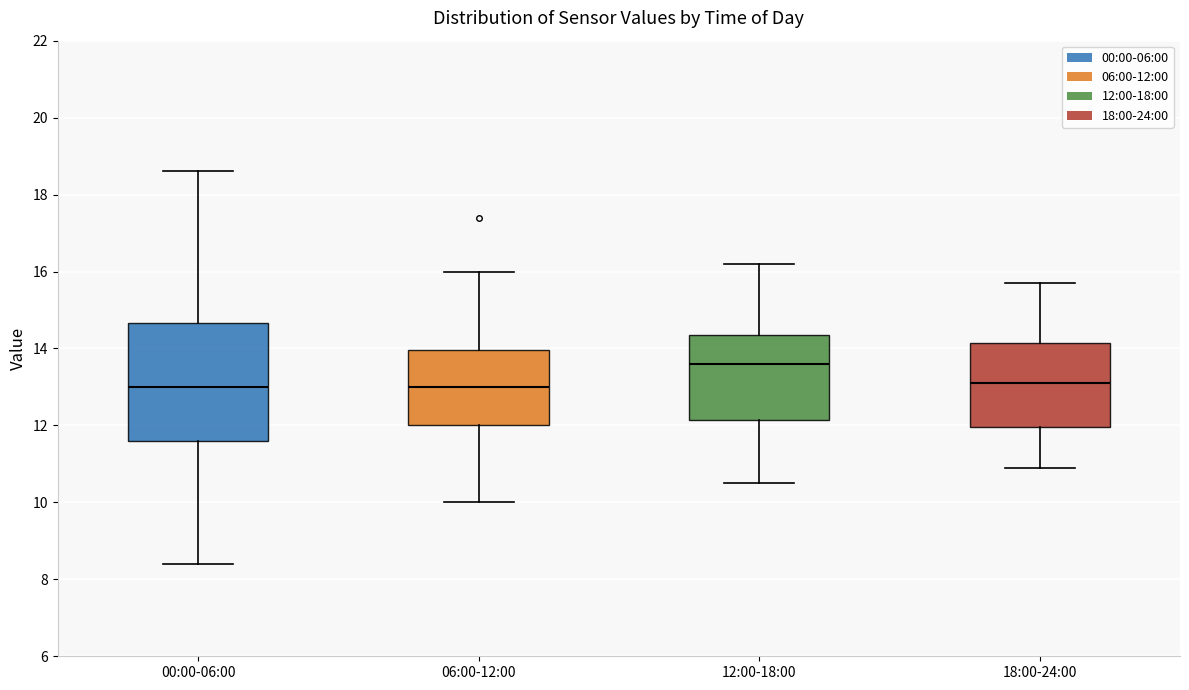

Where does the median line of the box for 18:00-24:00 sit on the y-axis? The values are not printed on the chart, so give them approximately, as read against the axis.

13.2